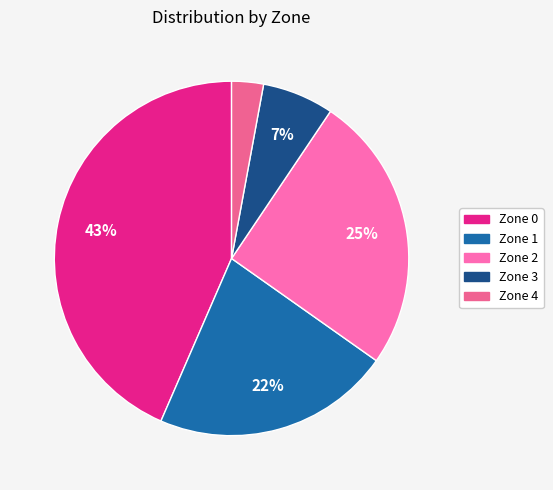

To the nearest percent, what is the difference between the Zone 3 and Zone 0 slice percentages?

37%